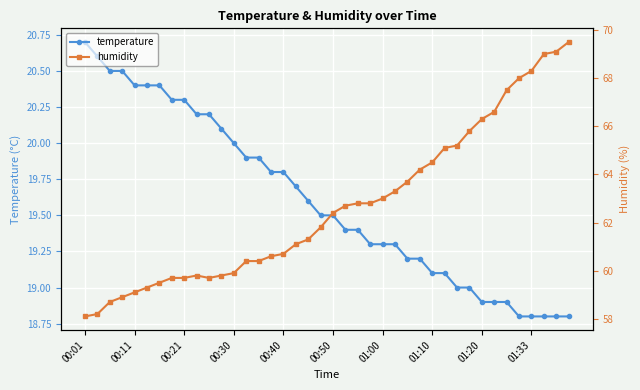

At how many categories does at least one series exceed 26?

40